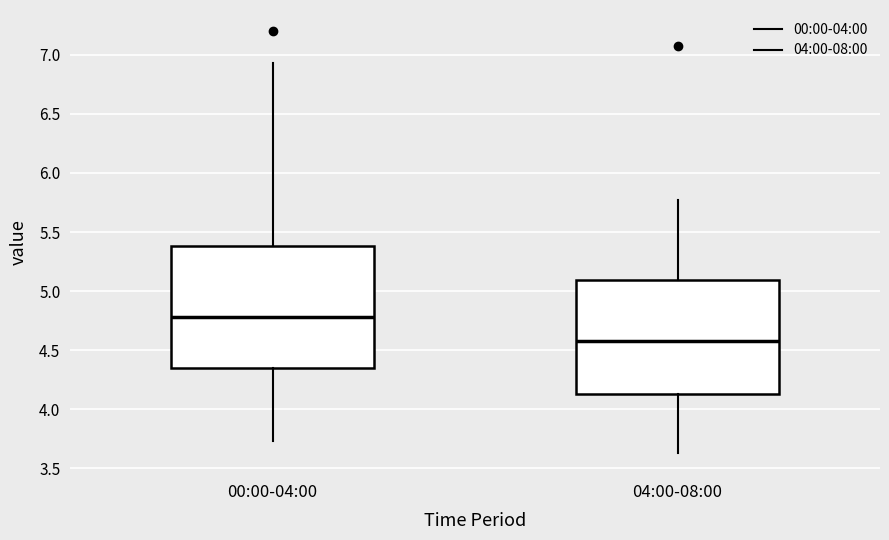

Reading left to right, read every box against the y-axis: the position of its median line, the range the box covers, and the ends of its whiskers. The values are not printed on the chart, so give them approximately, as read against the axis.

00:00-04:00: median 4.80, box 4.35 to 5.40, whiskers 3.75 to 6.95
04:00-08:00: median 4.60, box 4.15 to 5.10, whiskers 3.65 to 5.75